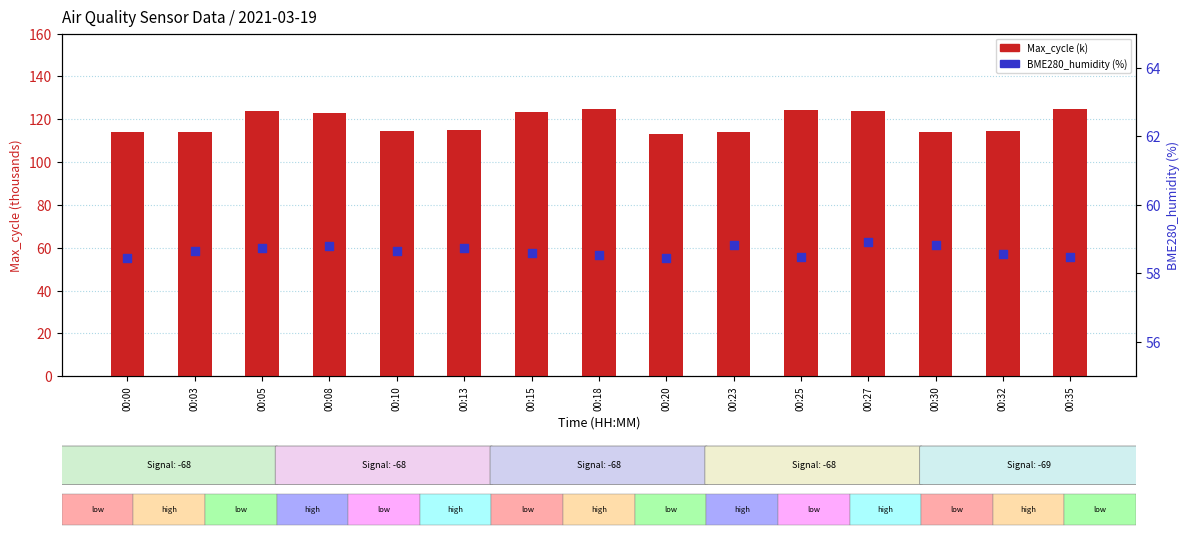

What are all the series names shown in the legend?

Max_cycle (k), BME280_humidity (%)